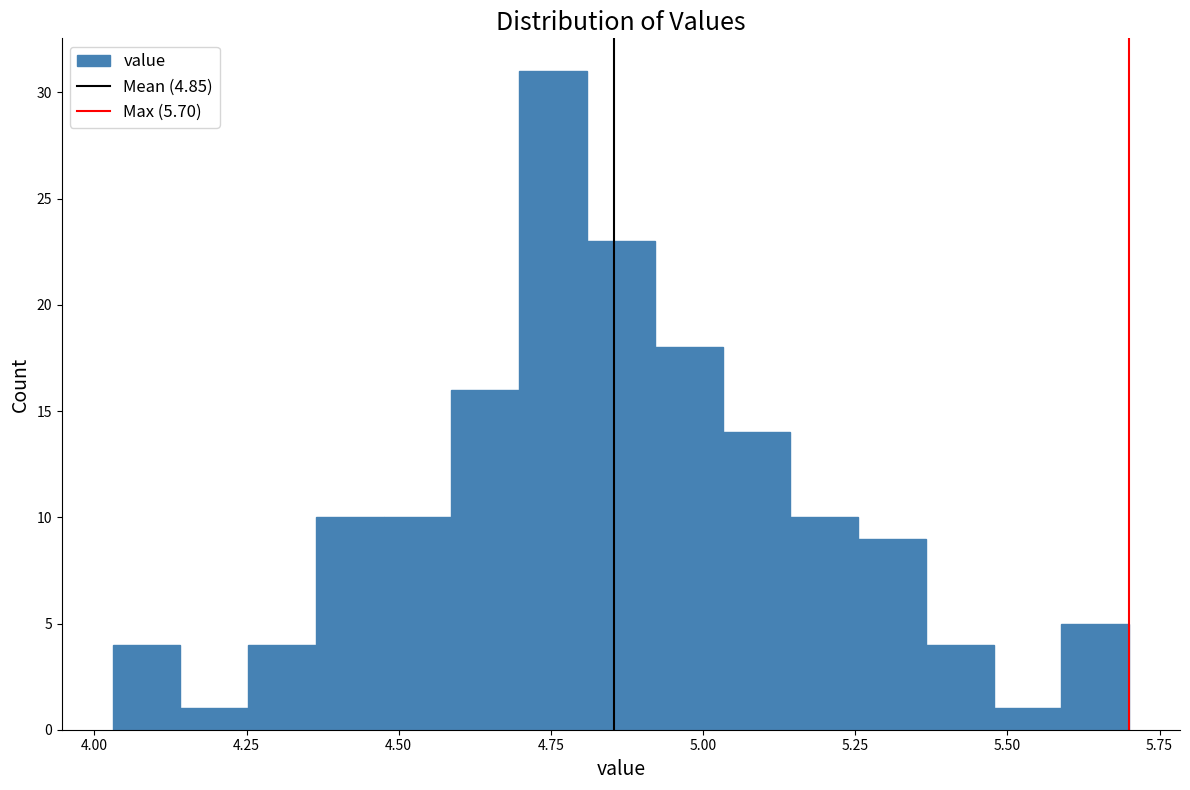

Read against the x-axis, roughly where is the centre of the tallest bar?

4.75